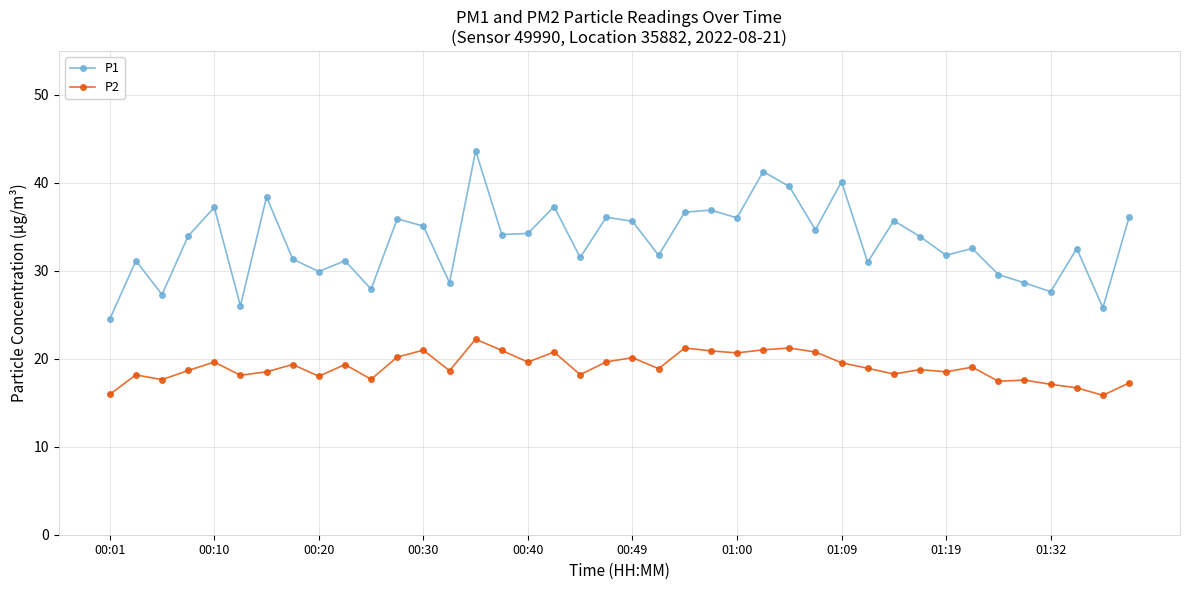

Which series has the largest total across all categories?

P1